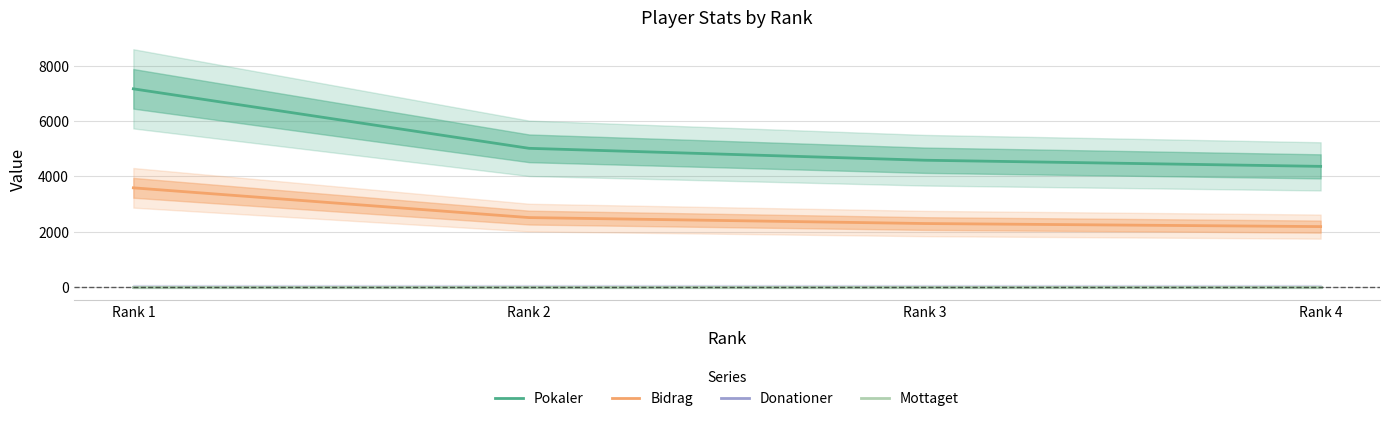

True or false: Pokaler and Bidrag intersect in this chart.

False